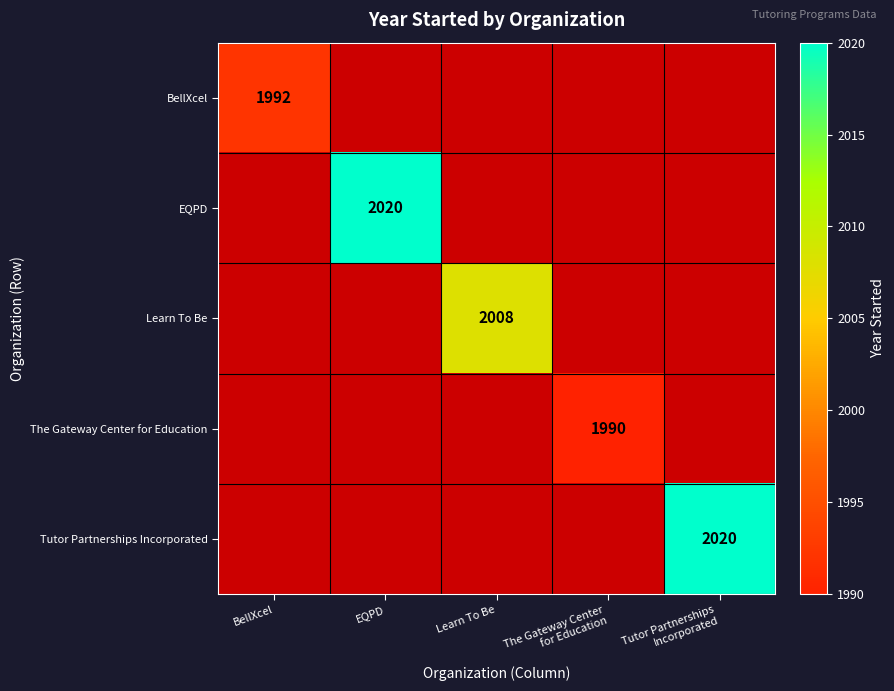

How many categories are shown in the chart?

5